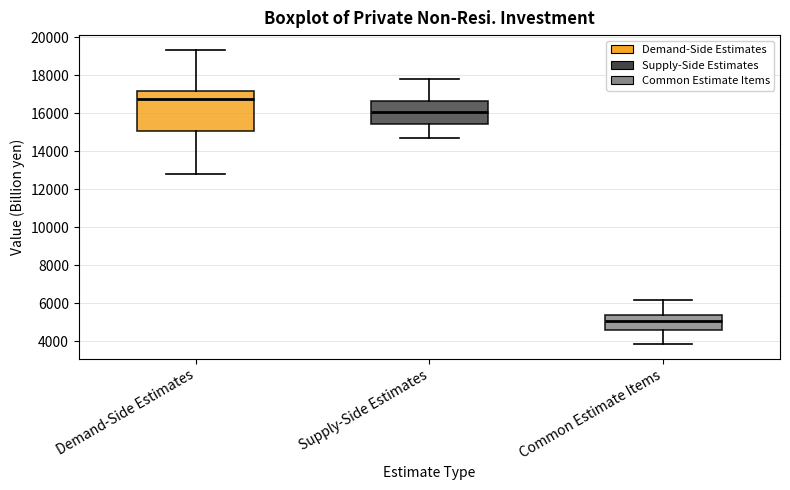

Reading left to right, transcribe this box plot: for each box, give where its median line is, the range the box spans, and where its two whiskers end, as read against the y-axis. The values are not printed on the chart, so give them approximately, as read against the axis.

Demand-Side Estimates: median 16800, box 15000 to 17200, whiskers 12800 to 19400
Supply-Side Estimates: median 16000, box 15400 to 16600, whiskers 14800 to 17800
Common Estimate Items: median 5000, box 4600 to 5400, whiskers 3800 to 6200